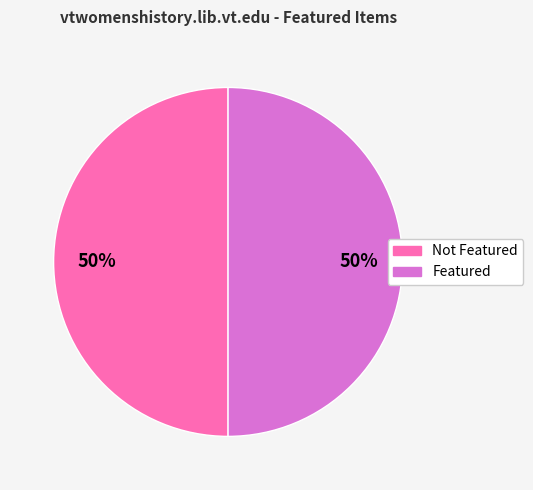

To the nearest percent, what is the average slice percentage?

50%